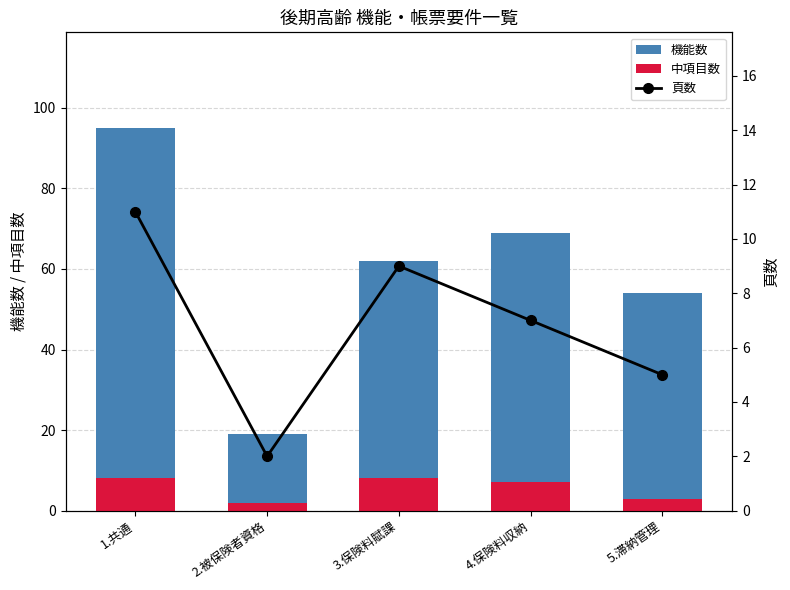

The value of 機能数 at 2.被保険者資格 is 6. True or false?

False